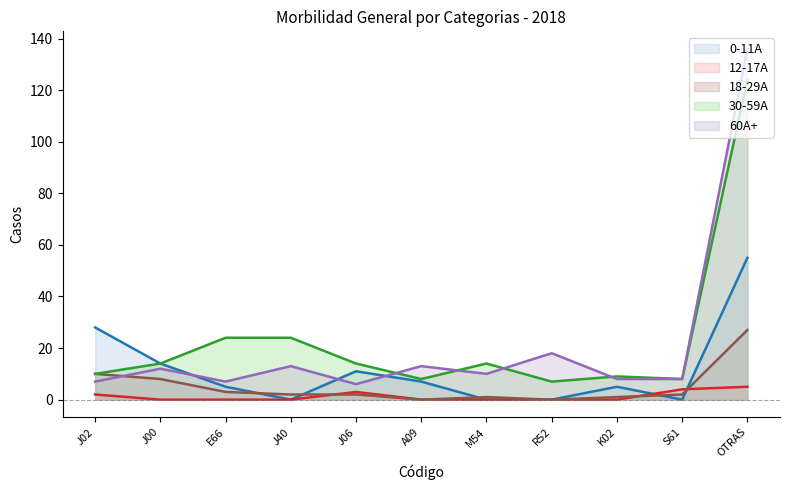

At which category does 60A+ reach its first local valley?

E66